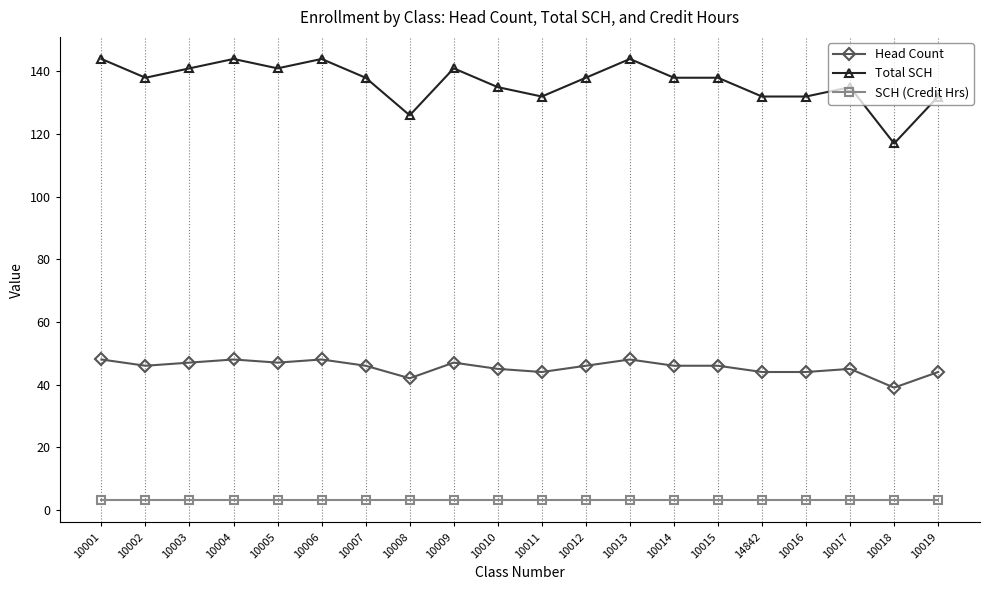

List the series in order of their peak value, highest first.

Total SCH, Head Count, SCH (Credit Hrs)